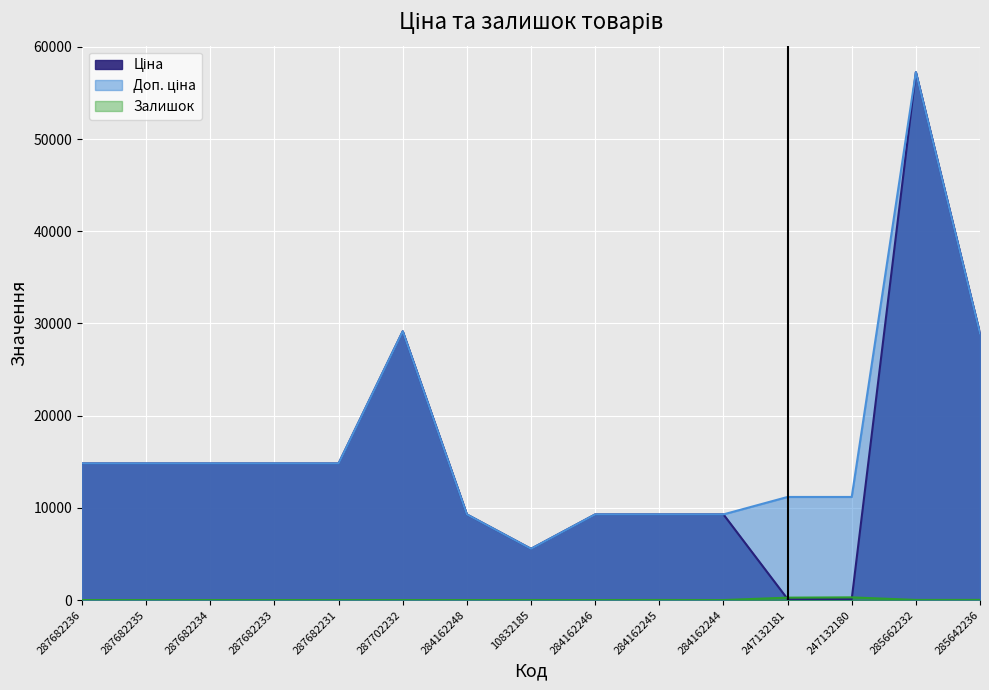

The value of Доп. ціна at 284162248 is 9290.5. True or false?

True